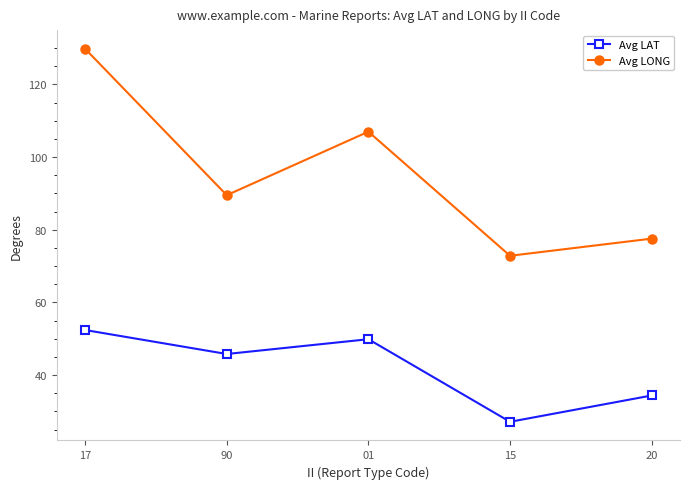

What is the label of the 4th point from the left?

15